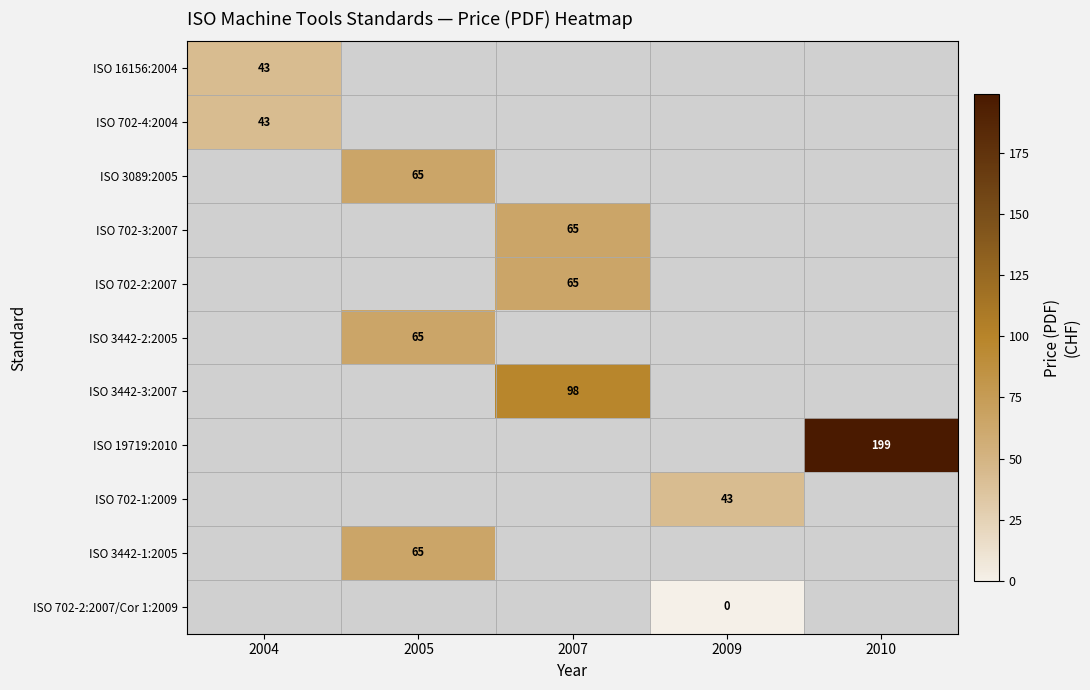

The value of ISO 16156:2004 at 2004 is 43. True or false?

True